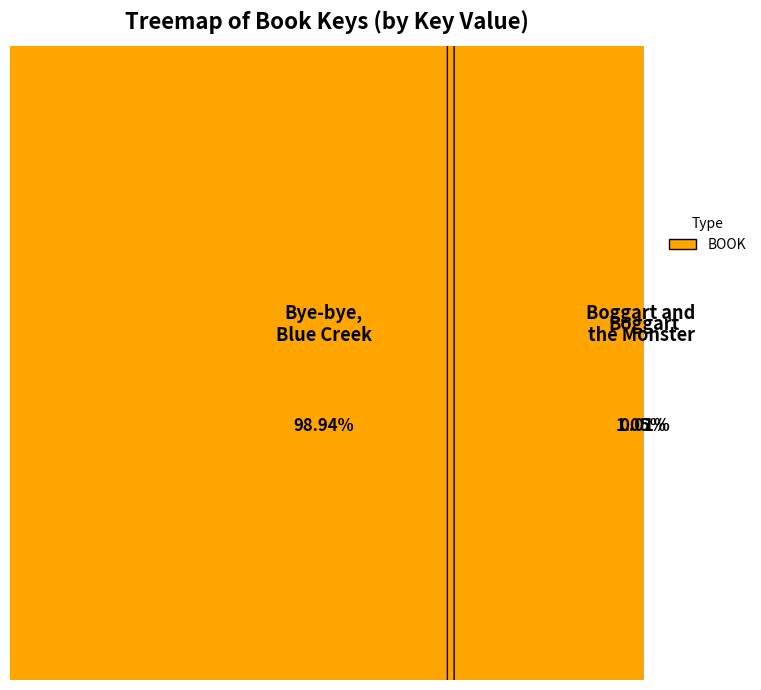

How many segments does this pie chart have?

3